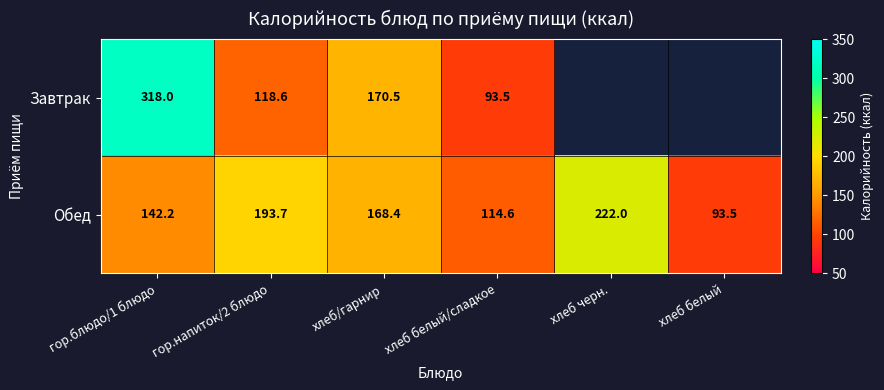

Rank the categories by Обед value from highest to lowest.

хлеб черн., гор.напиток/2 блюдо, хлеб/гарнир, гор.блюдо/1 блюдо, хлеб белый/сладкое, хлеб белый